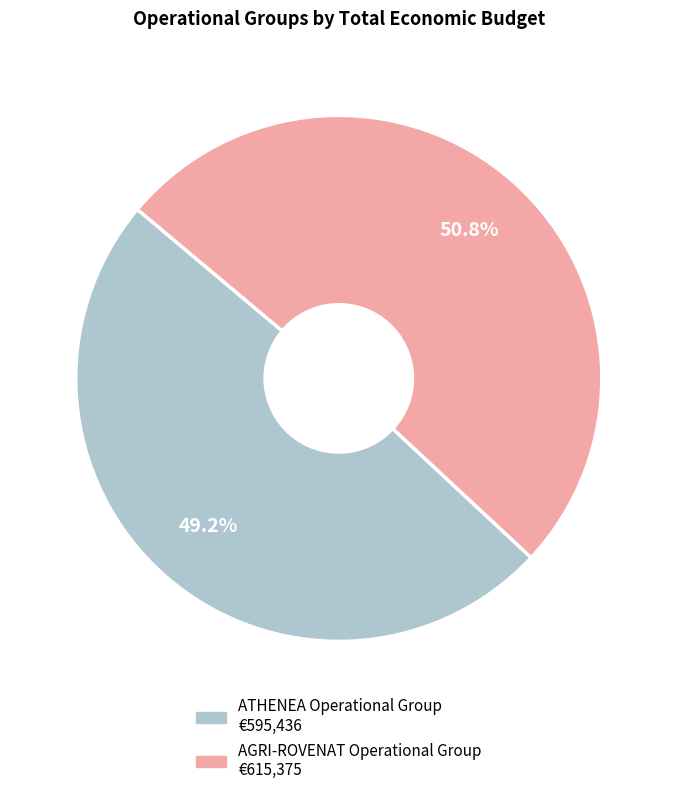

To the nearest percent, what portion does ATHENEA Operational Group represent?

49%